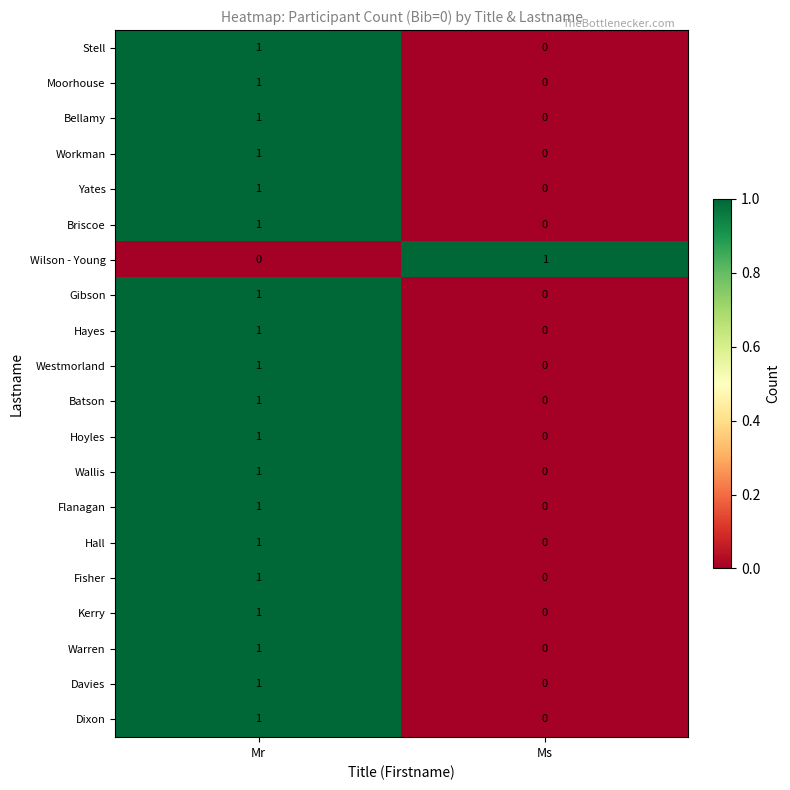

Rank the categories by Hall value from lowest to highest.

Ms, Mr